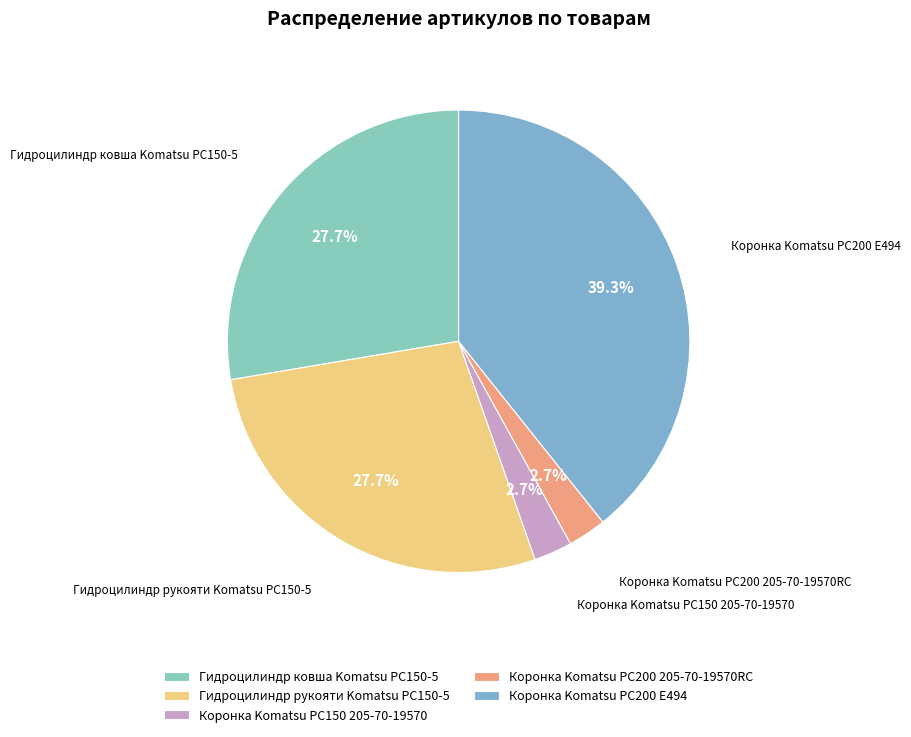

Which has a higher value, Коронка Komatsu PC200 205-70-19570RC or Гидроцилиндр рукояти Komatsu PC150-5?

Гидроцилиндр рукояти Komatsu PC150-5